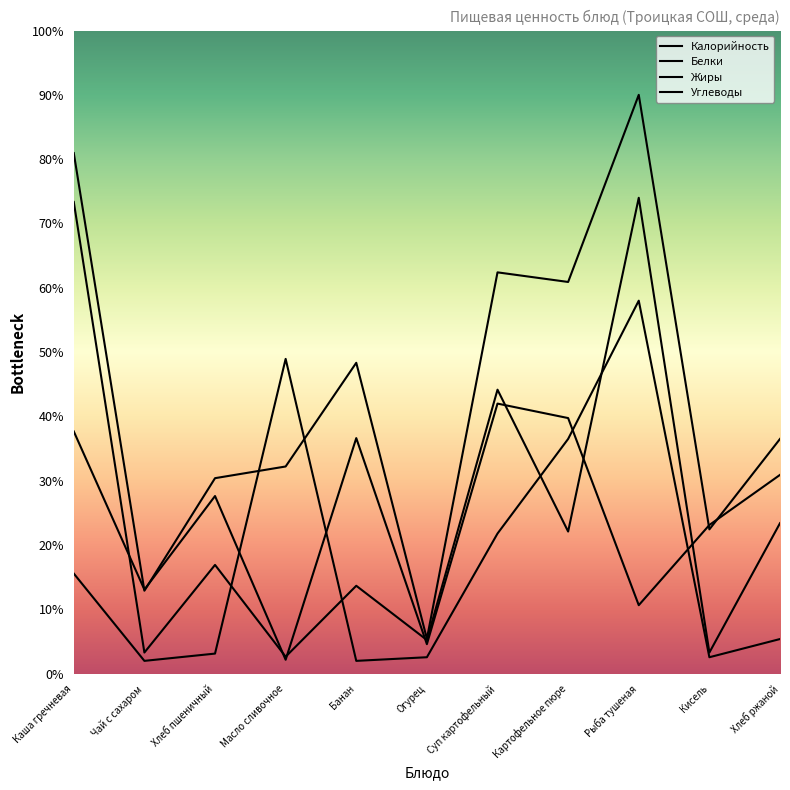

What position from the right is Банан?

7